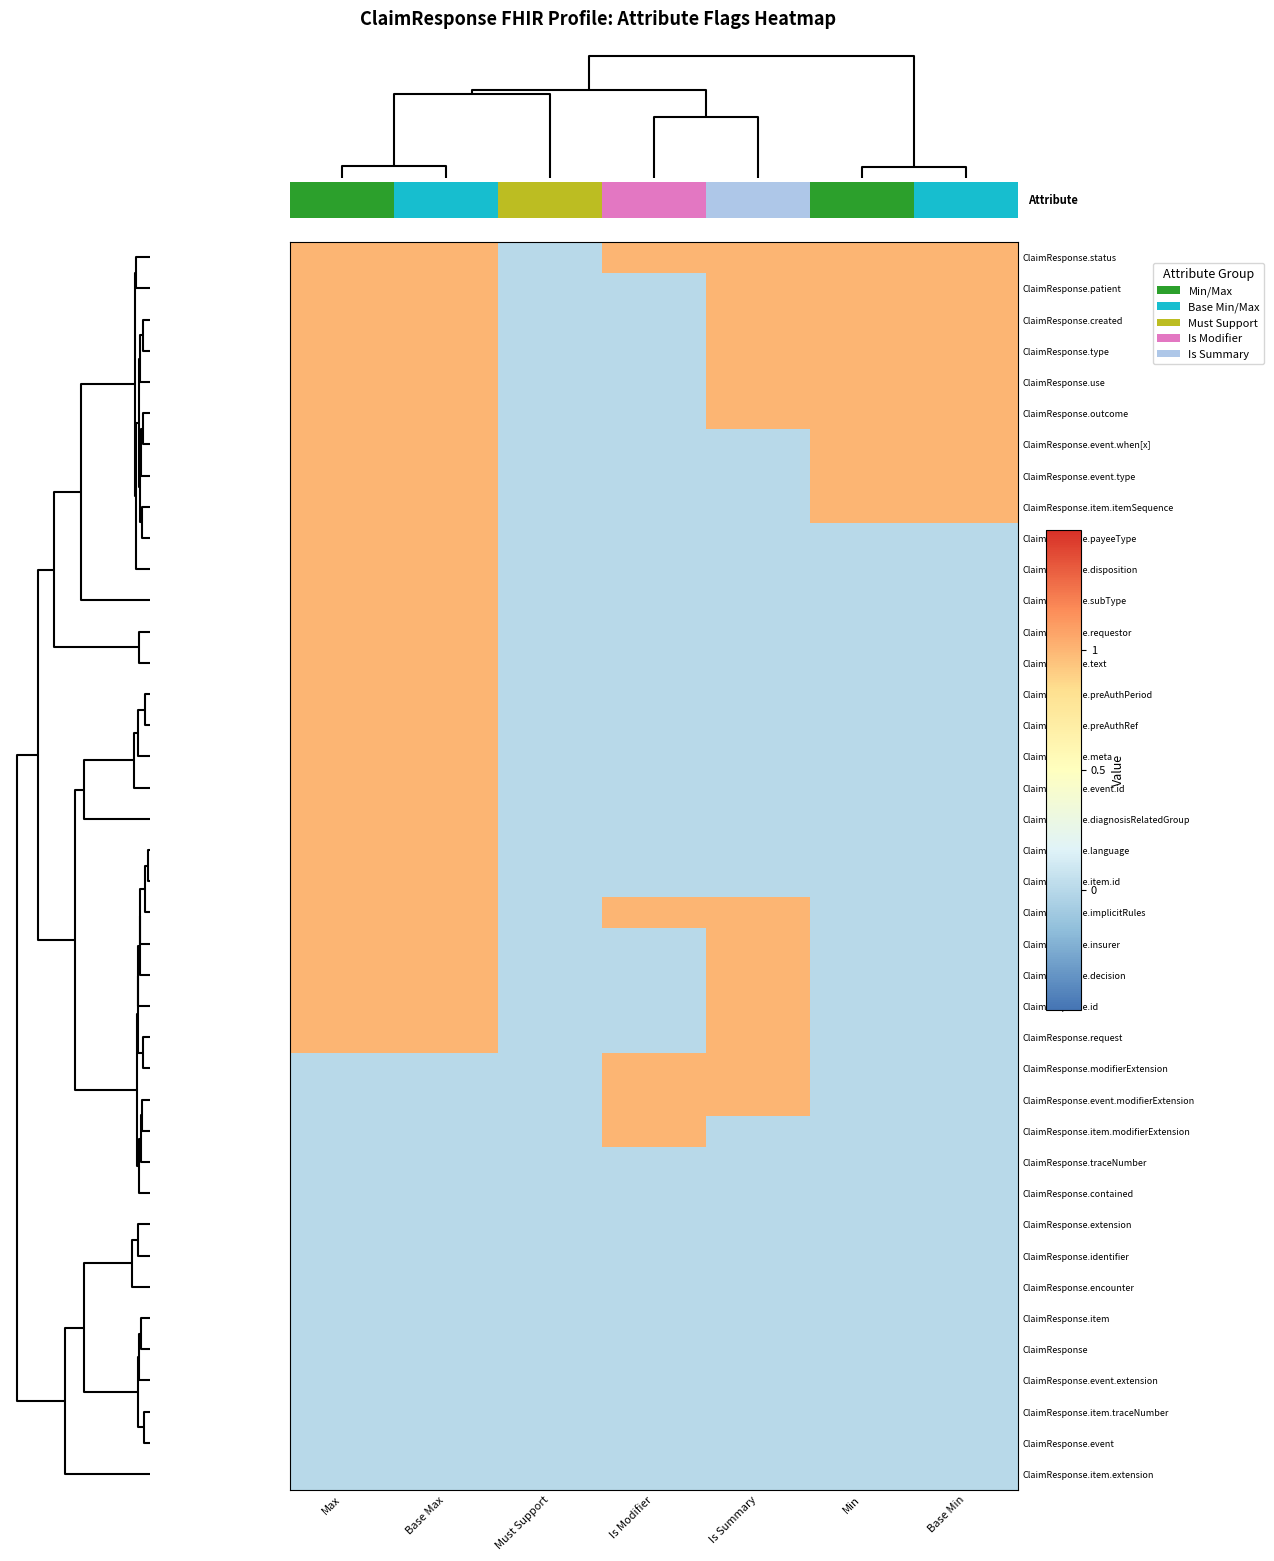

What is the difference between the ClaimResponse.event.type values at Is Modifier and Base Max?

1